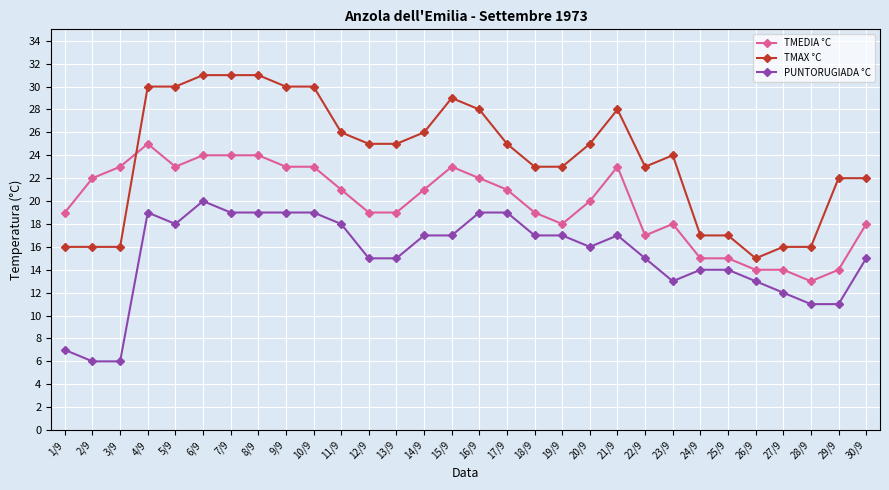

Rank the series by their maximum value, from highest to lowest.

TMAX °C, TMEDIA °C, PUNTORUGIADA °C